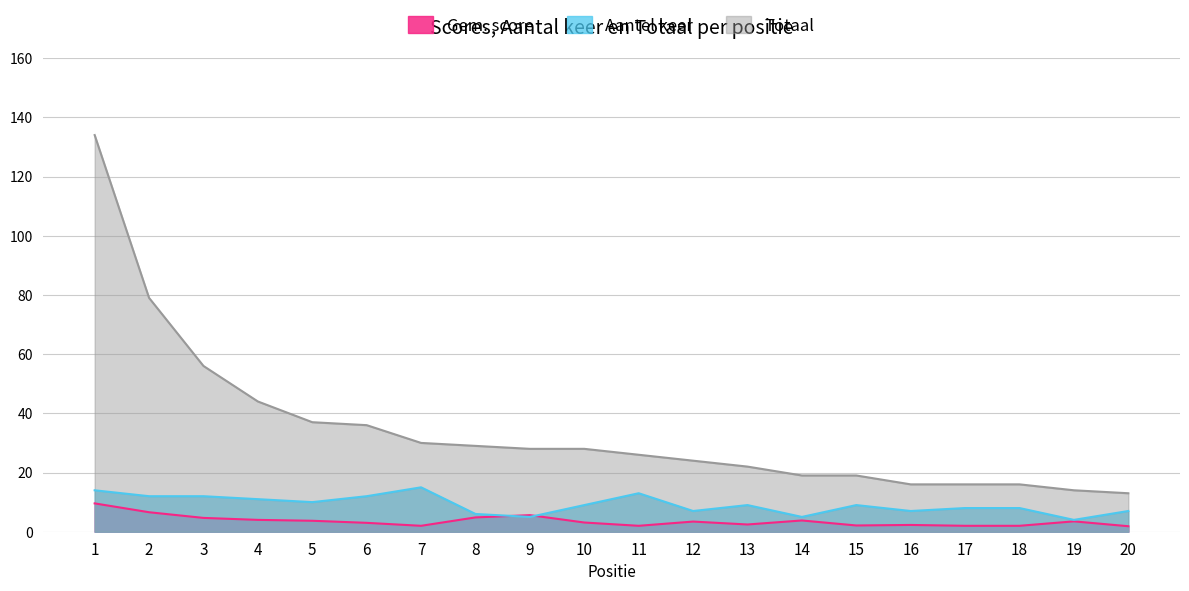

At how many categories does at least one series exceed 54?

3